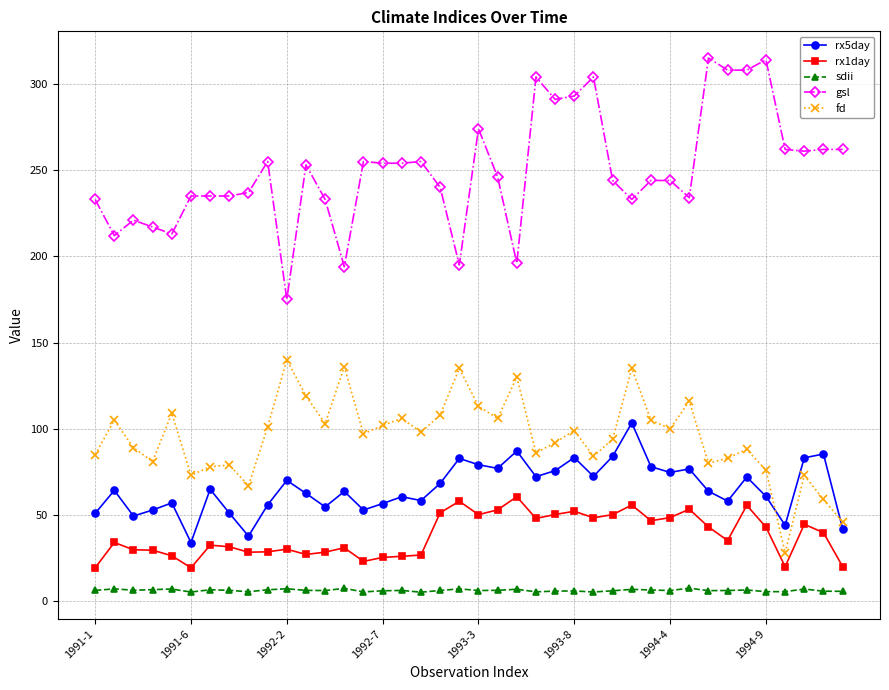

True or false: rx5day and gsl intersect in this chart.

False